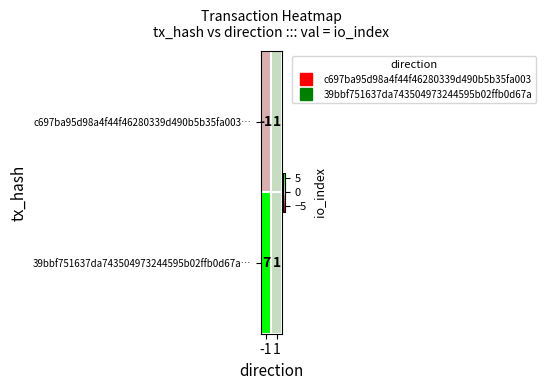

List the series in order of their overall mean, highest first.

39bbf751637da743504973244595b02ffb0d67a…, c697ba95d98a4f44f46280339d490b5b35fa003…